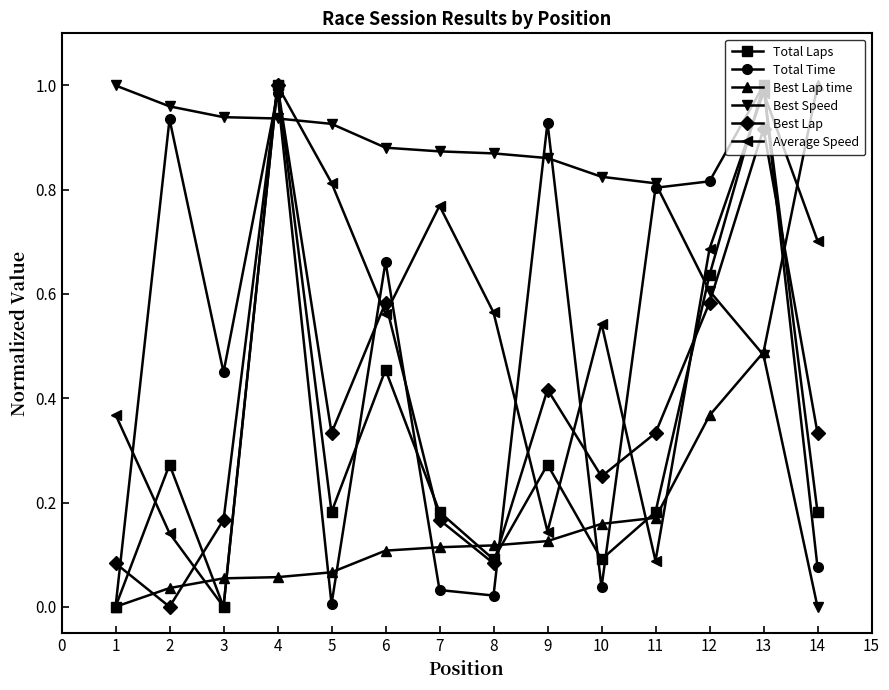

How many times do Total Time and Best Lap cross each other?

8